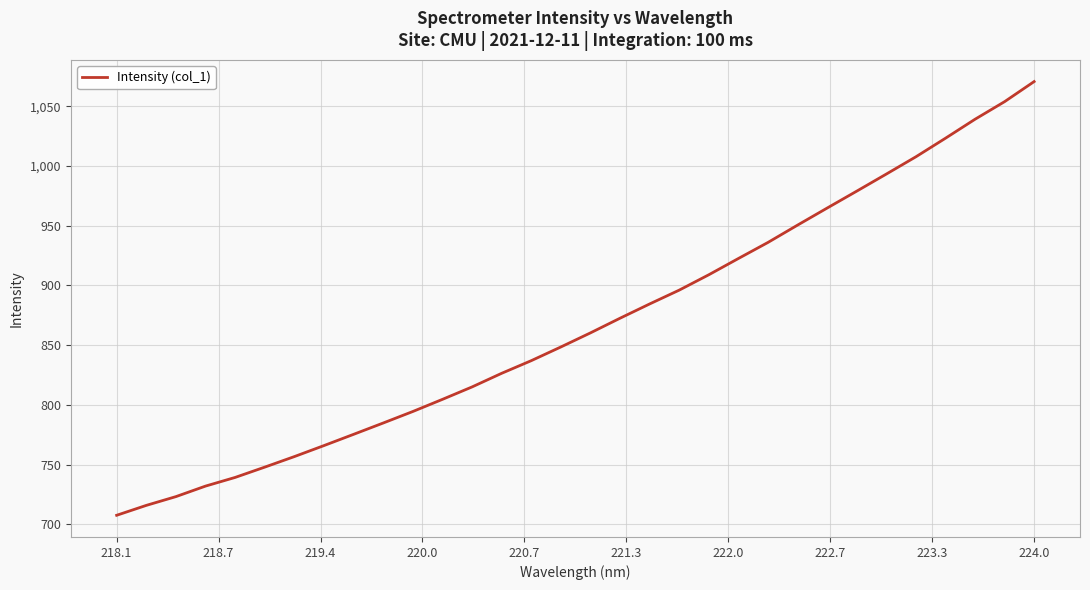

What is the maximum value shown in the chart?

1070.8